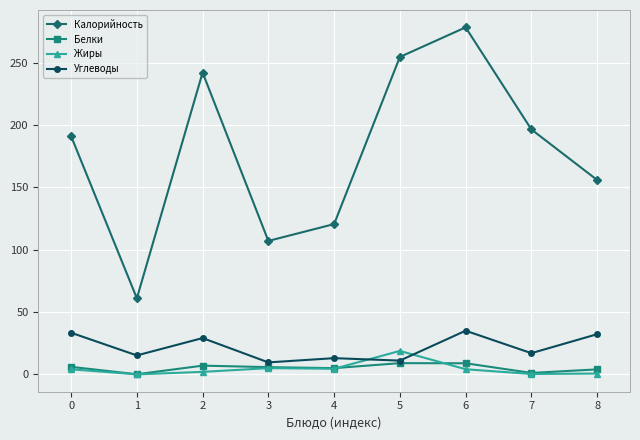

What is the value of the Калорийность point at the 1st from the left?

191.0